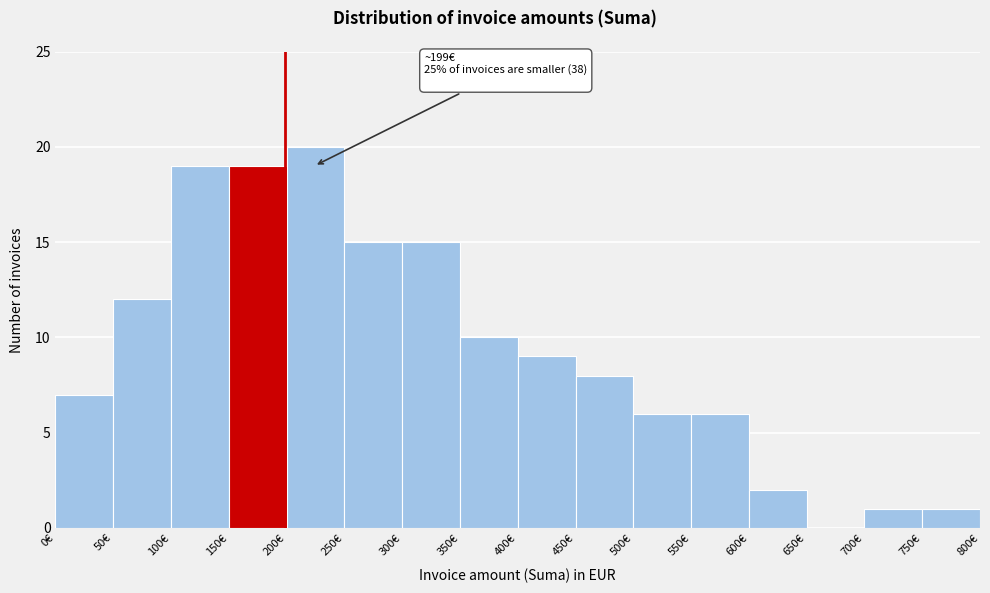

Which range on the x-axis has the tallest bar?

200 to 250